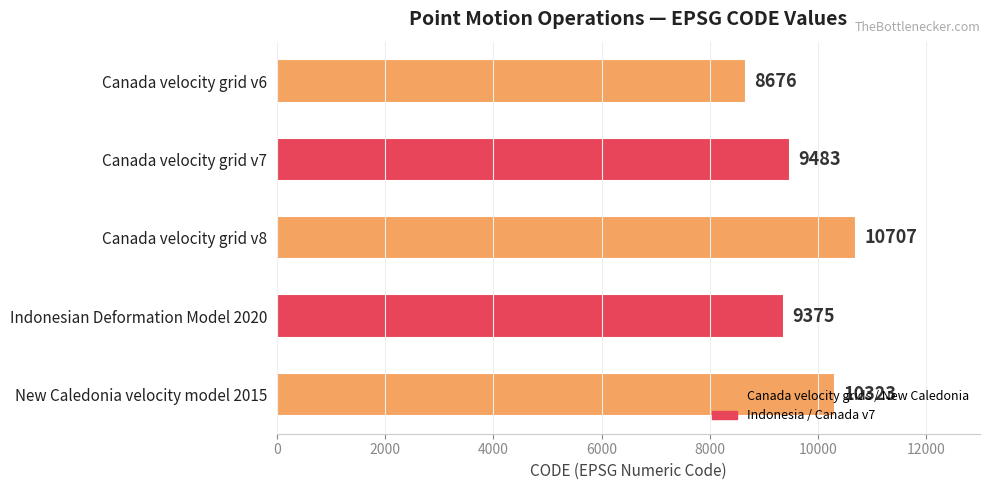

The chart shows a value of 9375 at Indonesian Deformation Model 2020. True or false?

True